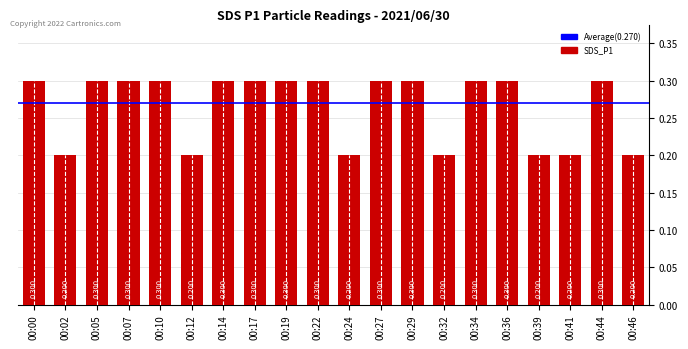

Reading left to right, extract all data points from this chart.

0.3	0.2	0.3	0.3	0.3	0.2	0.3	0.3	0.3	0.3	0.2	0.3	0.3	0.2	0.3	0.3	0.2	0.2	0.3	0.2